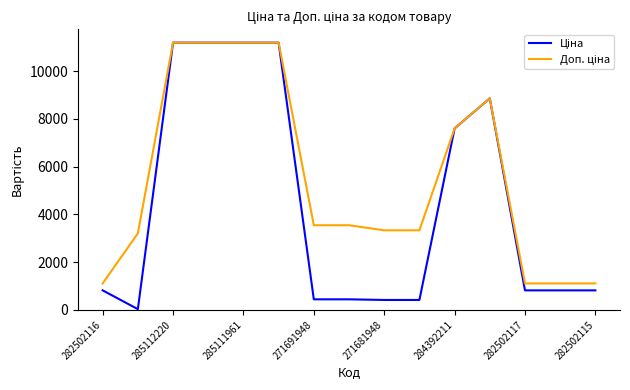

What is the maximum value shown in the chart?

11188.2